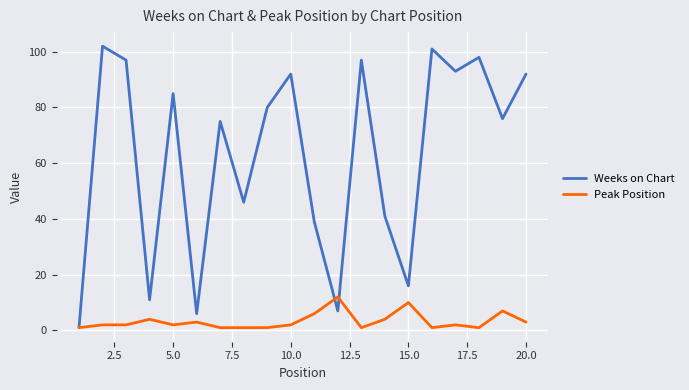

List the series in order of their overall mean, lowest first.

Peak Position, Weeks on Chart